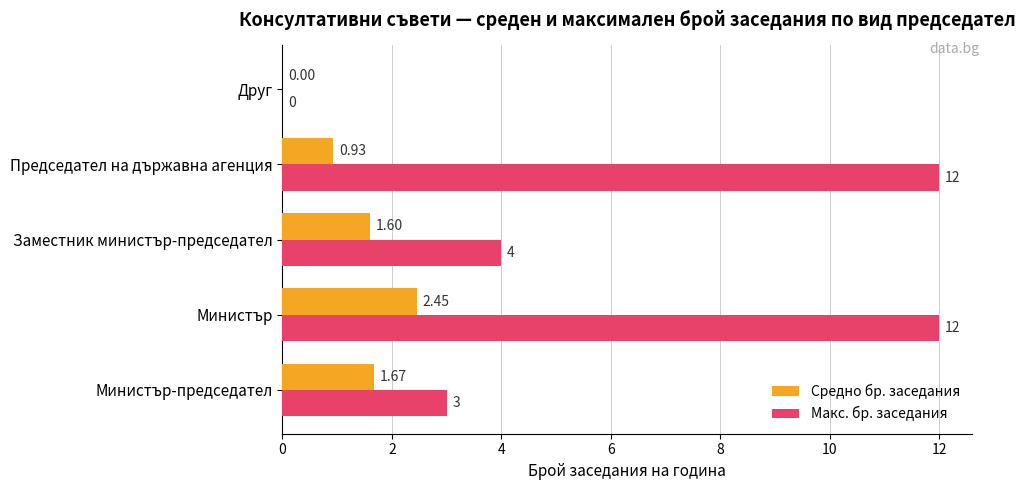

At which label is Средно бр. заседания closest to 1?

Председател на държавна агенция